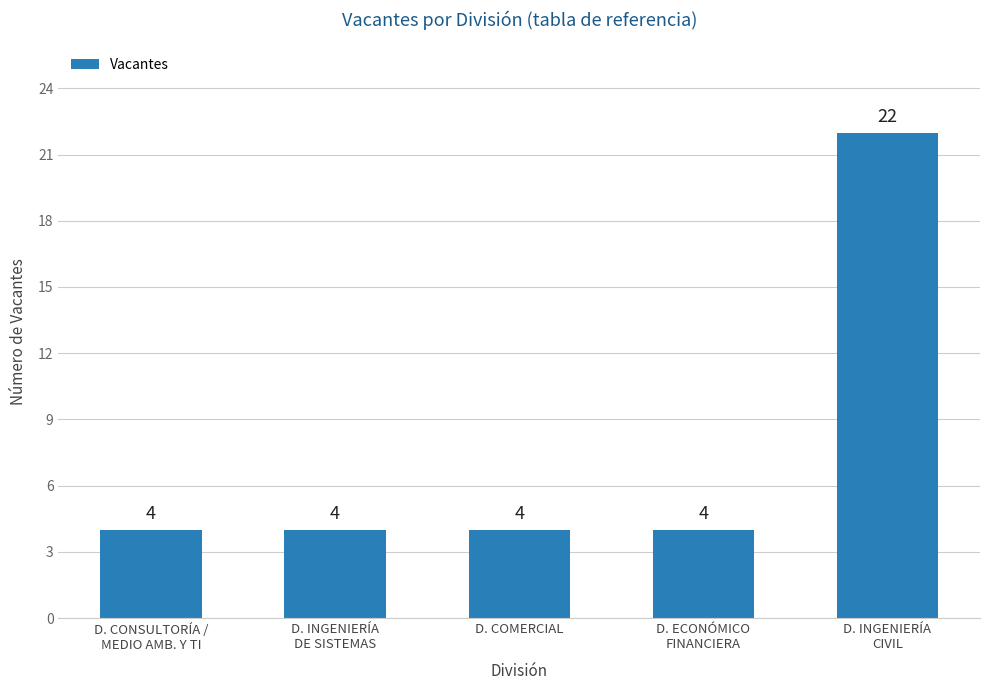

What is the value of the 5th bar from the left?

22